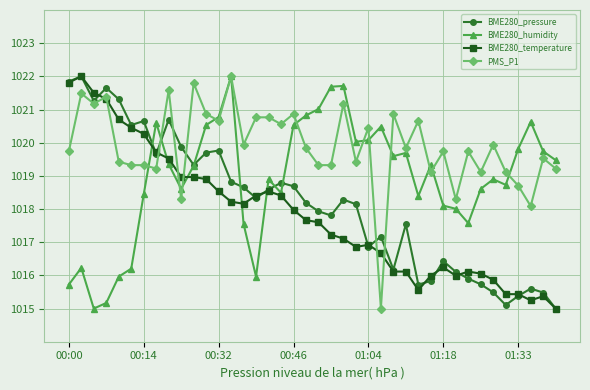

True or false: BME280_humidity has more than 2 interior local peaks.

True